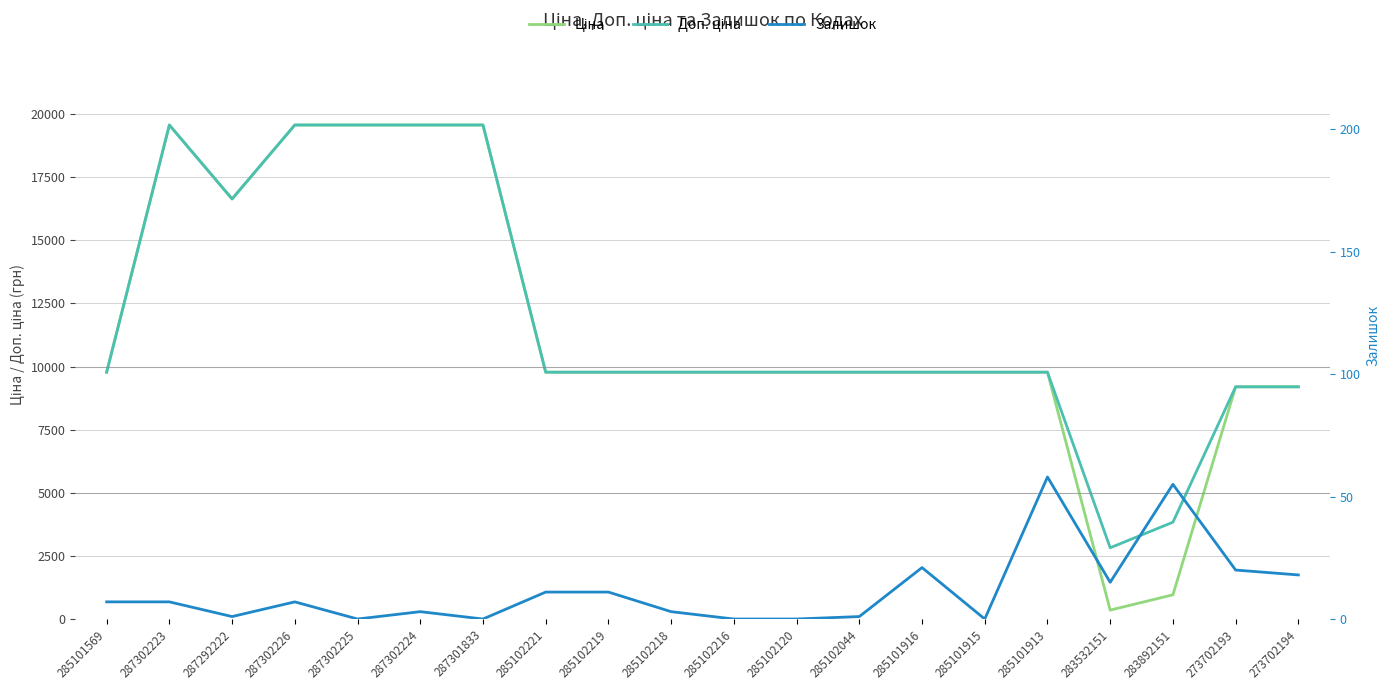

Between 285102044 and 285101916, which series saw the biggest shift?

Залишок